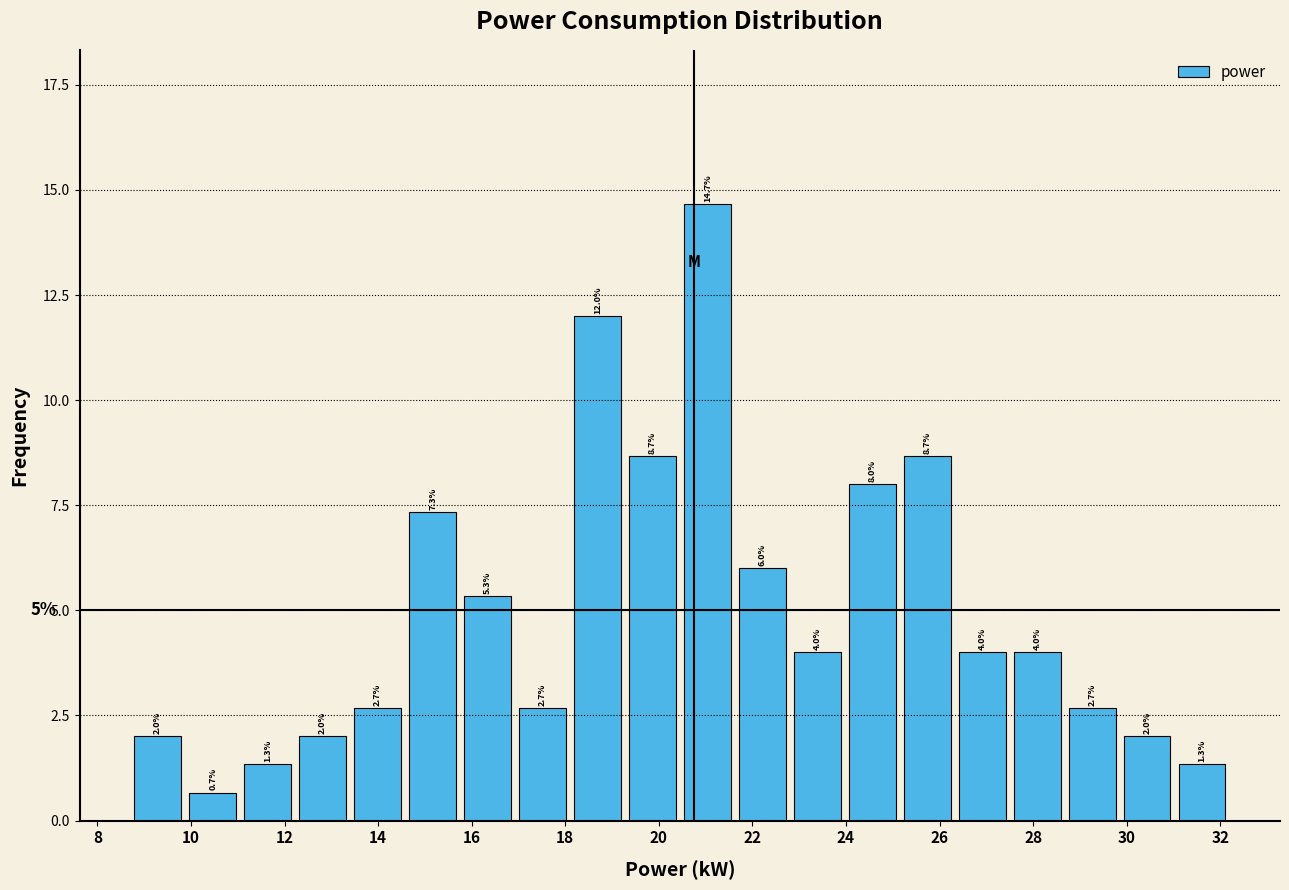

Over which range of the x-axis is the bar tallest?

20.4 to 21.6